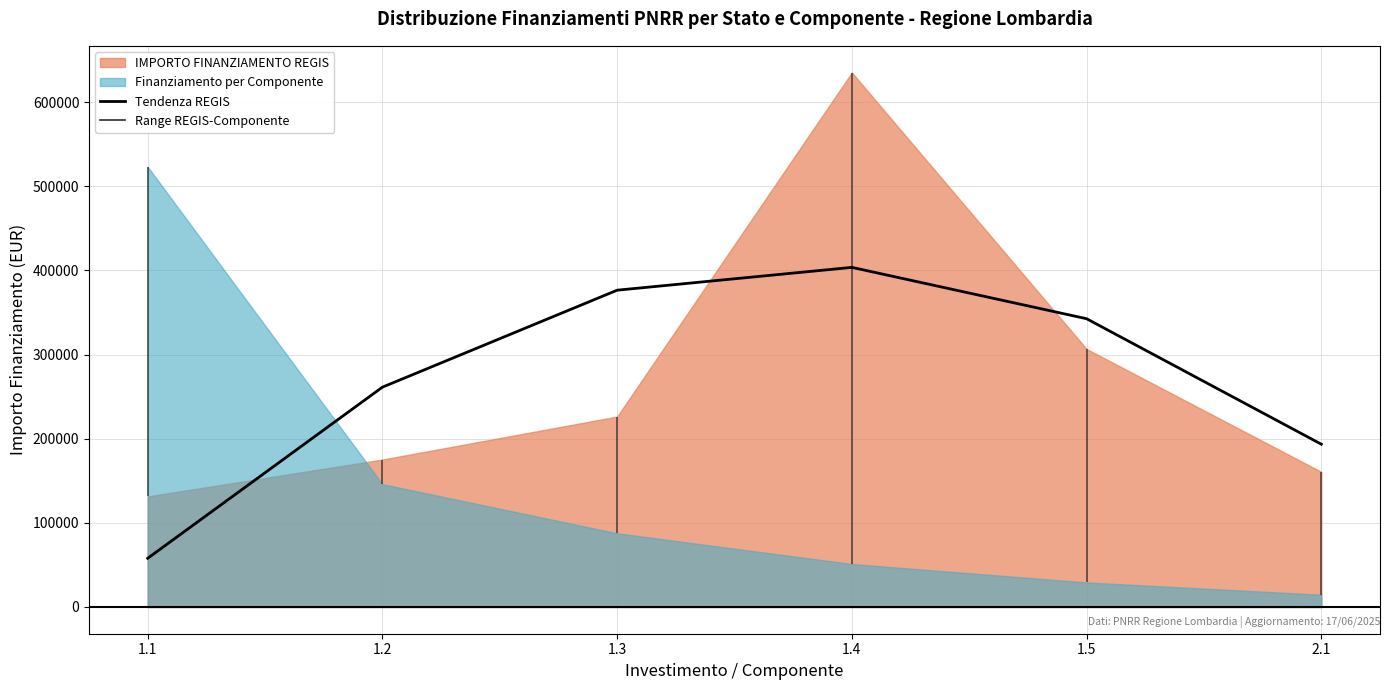

What is the ratio of the value at 1.4 to the value at 1.3?

1.1